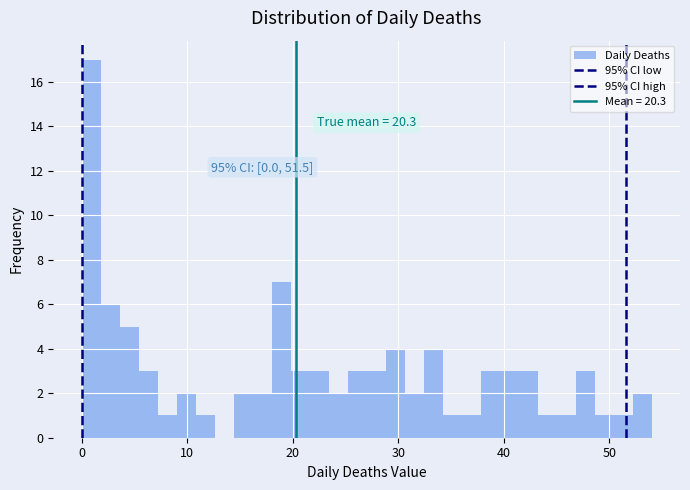

Read against the x-axis, roughly where is the centre of the tallest bar?

1